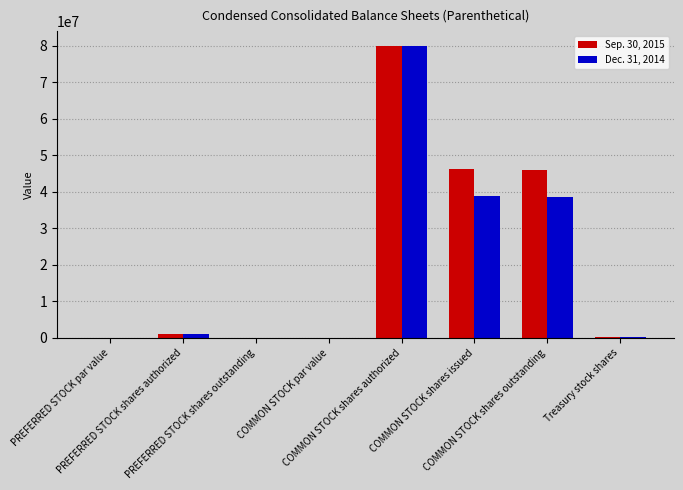

The value of Sep. 30, 2015 at COMMON STOCK shares outstanding is 46007120.0. True or false?

True